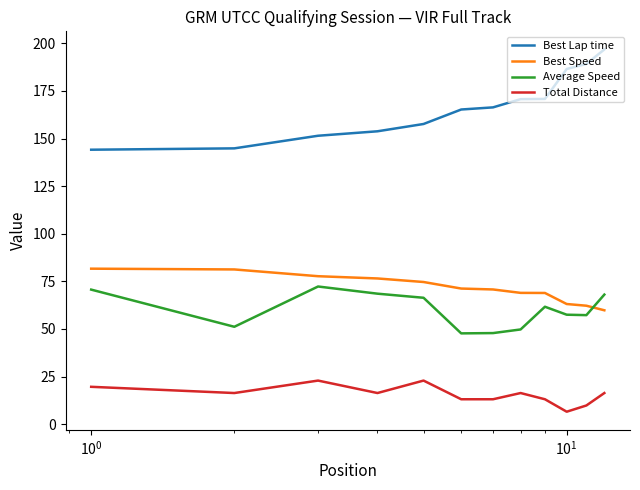

What is the maximum value shown in the chart?

196.8